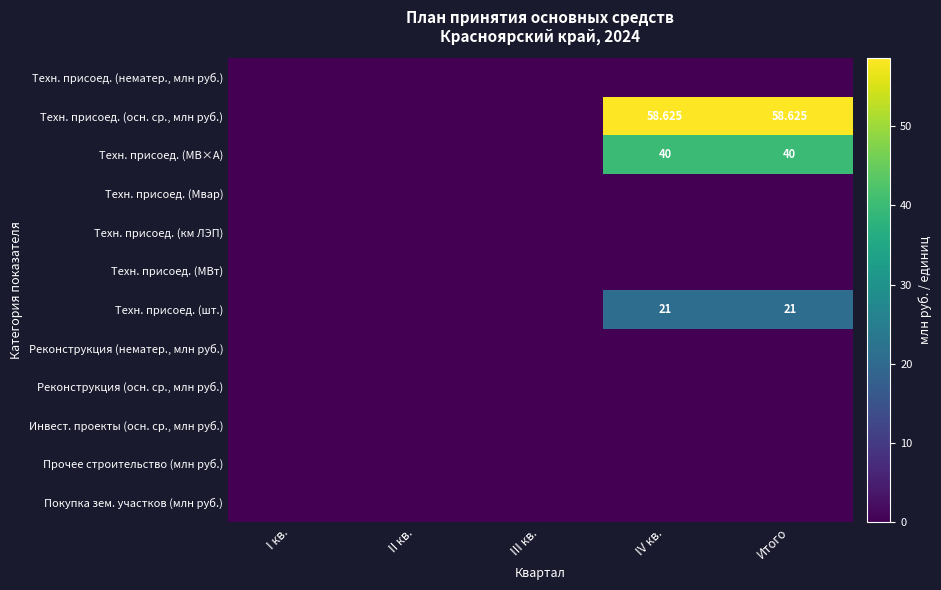

Which label corresponds to the largest value in the chart?

IV кв.